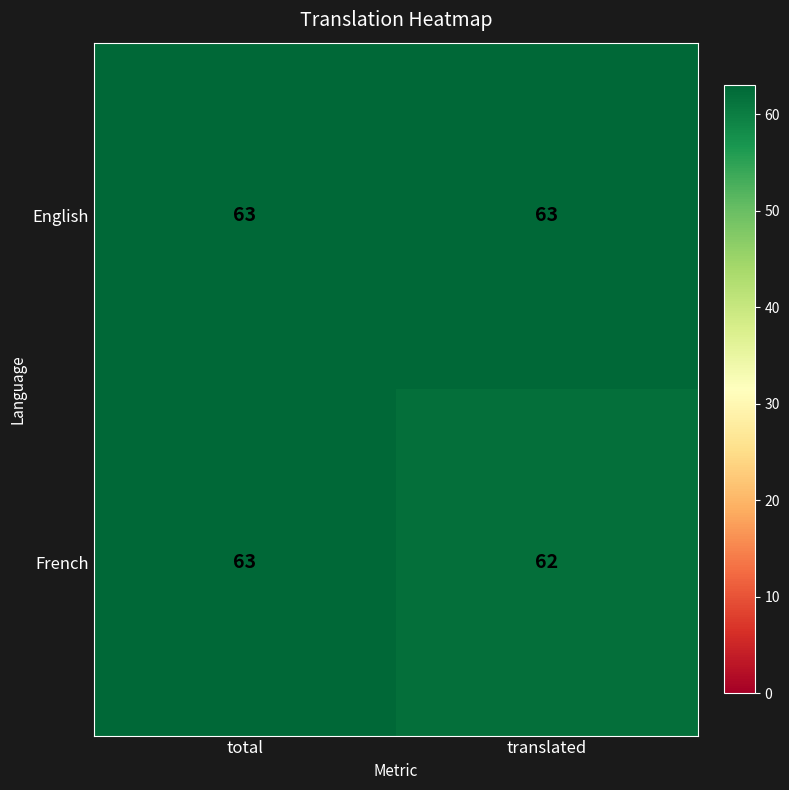

Reading left to right, what are all the values shown in this chart?

English: total=63	translated=63
French: total=63	translated=62